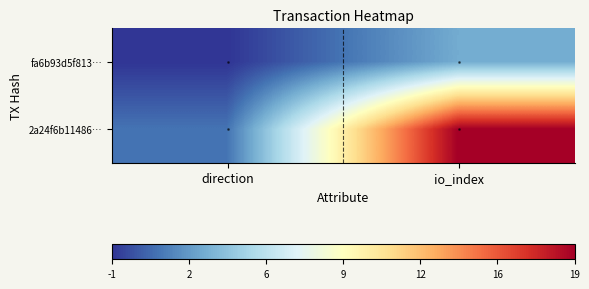

List the series in order of their overall mean, highest first.

2a24f6b11486…, fa6b93d5f813…